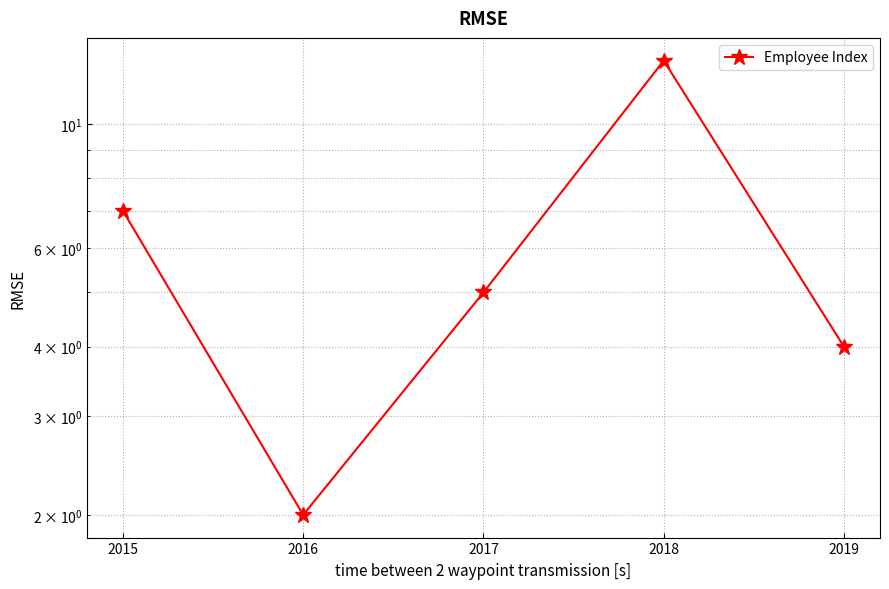

Is it true that the value at 2019 is 1?

False